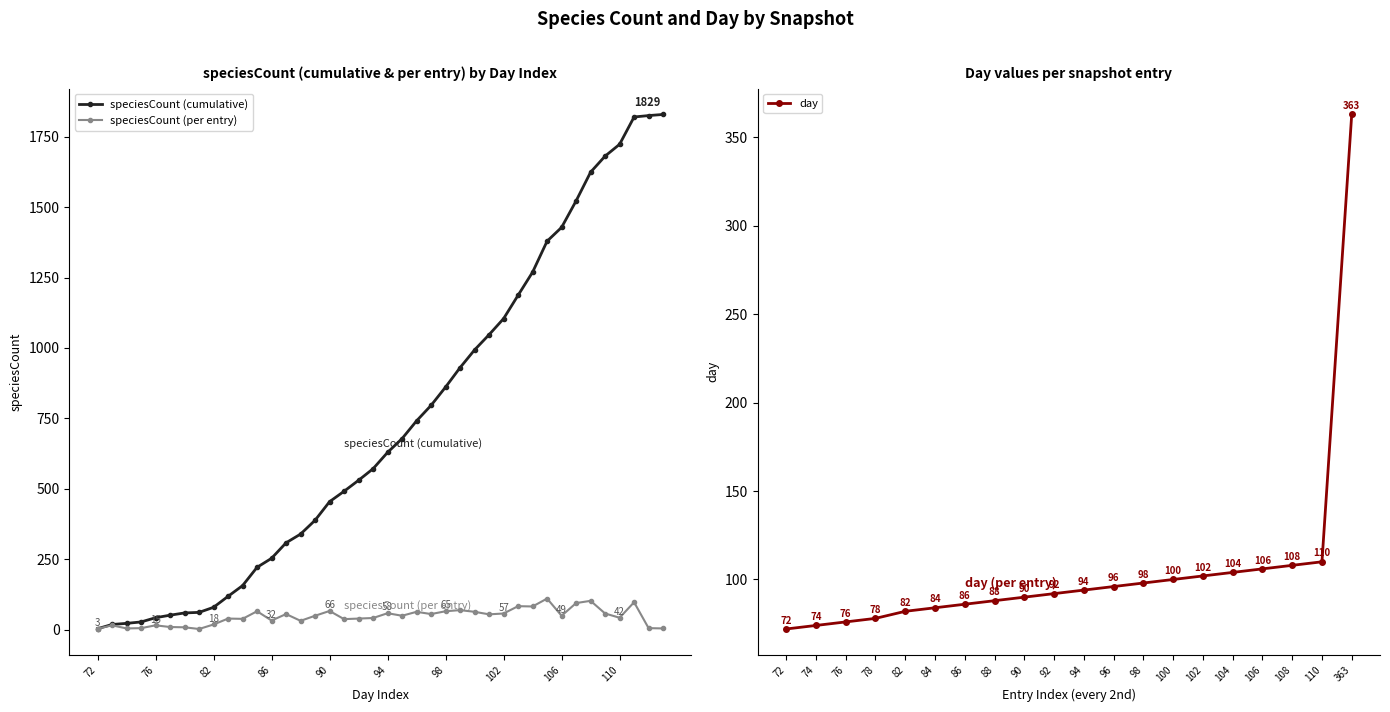

Count the number of values greater than 49.

18